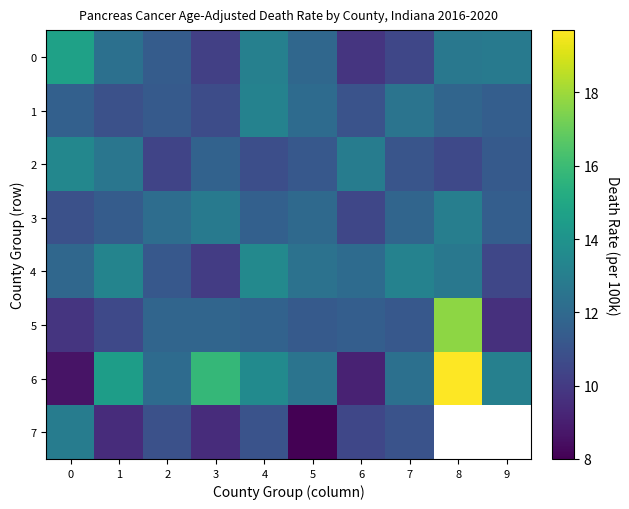

How many data points in 6 are less than 13?

5